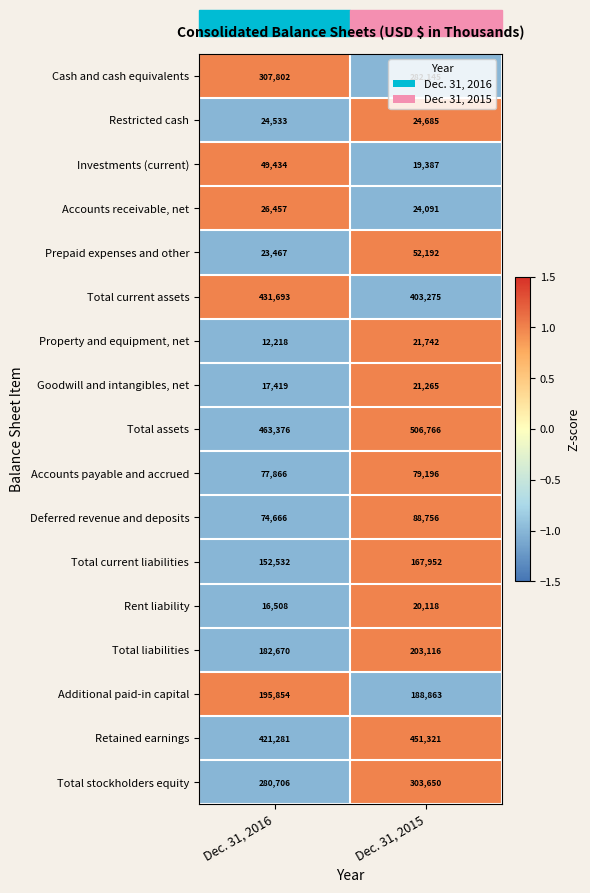

Rank the series at Dec. 31, 2016 from highest to lowest value.

Total assets, Total current assets, Retained earnings, Cash and cash equivalents, Total stockholders equity, Additional paid-in capital, Total liabilities, Total current liabilities, Accounts payable and accrued, Deferred revenue and deposits, Investments (current), Accounts receivable, net, Restricted cash, Prepaid expenses and other, Goodwill and intangibles, net, Rent liability, Property and equipment, net